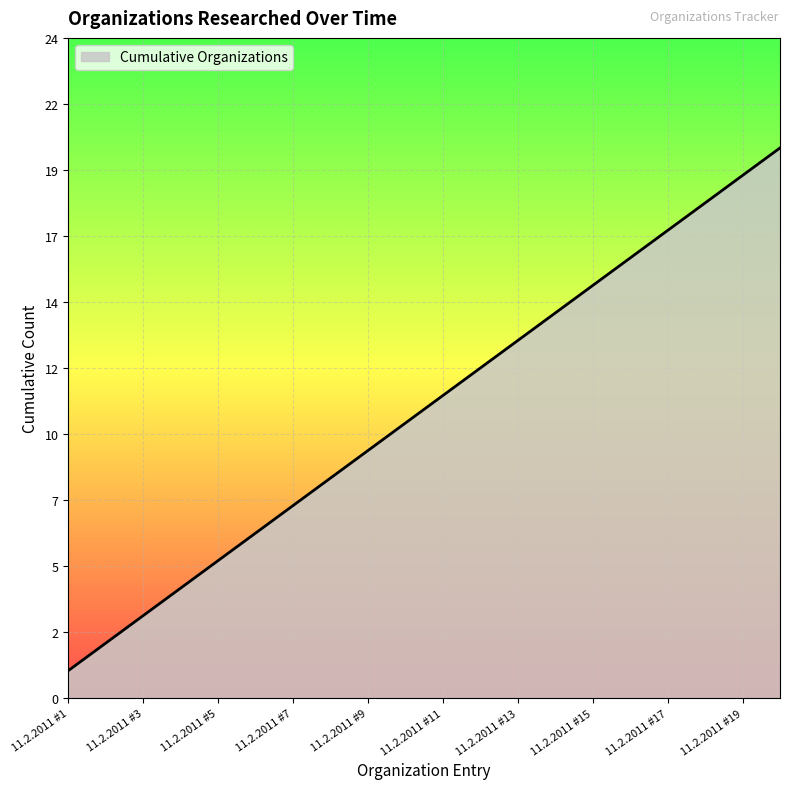

Rank the categories by value from lowest to highest.

11.2.2011 #1, 11.2.2011 #2, 11.2.2011 #3, 11.2.2011 #4, 11.2.2011 #5, 11.2.2011 #6, 11.2.2011 #7, 11.2.2011 #8, 11.2.2011 #9, 11.2.2011 #10, 11.2.2011 #11, 11.2.2011 #12, 11.2.2011 #13, 11.2.2011 #14, 11.2.2011 #15, 11.2.2011 #16, 11.2.2011 #17, 11.2.2011 #18, 11.2.2011 #19, 11.2.2011 #20